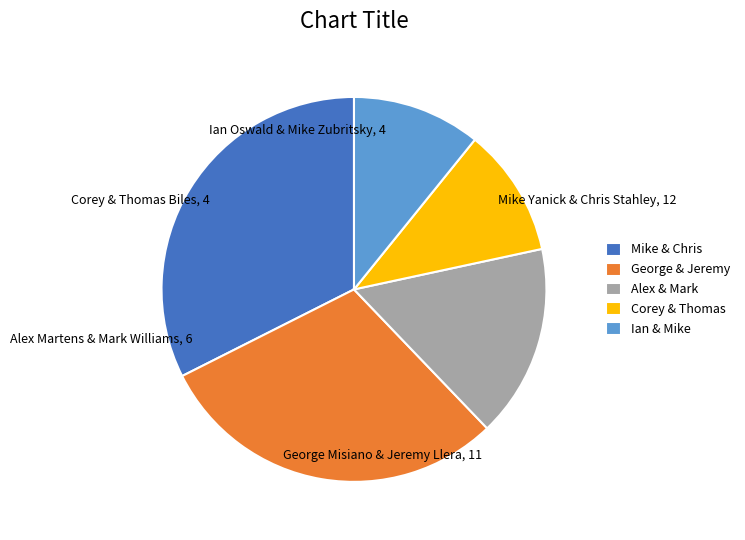

How many segments does this pie chart have?

5